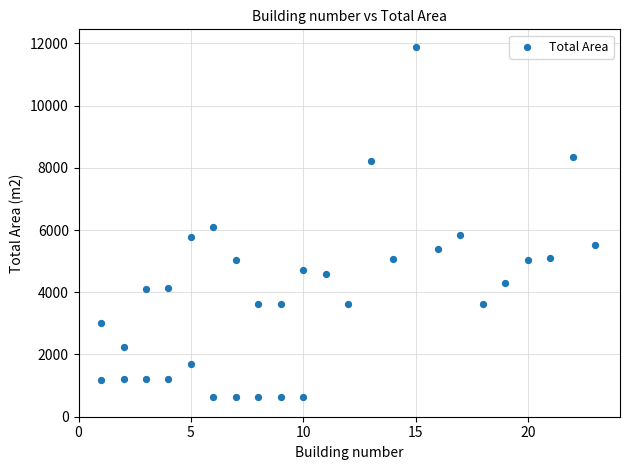

What Y value in the scatter plot is closest to 6257?

6087.8